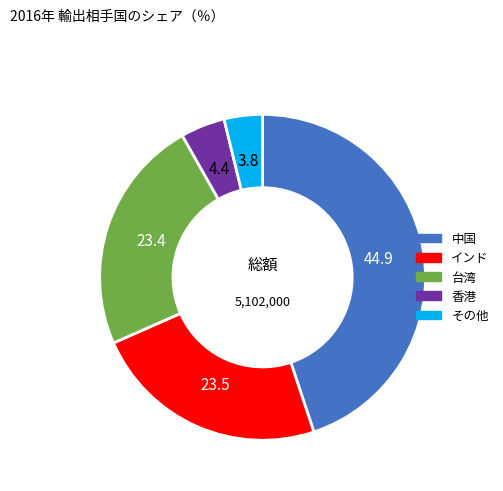

Does any single category account for the majority?

No